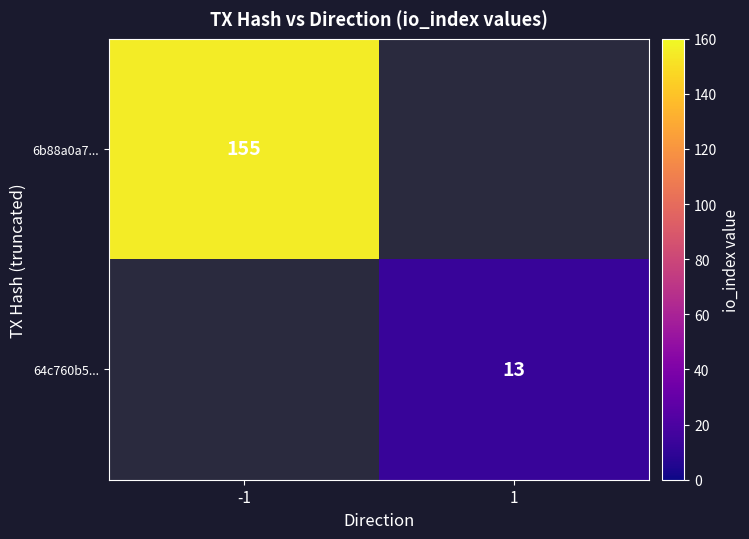

Which series has the widest spread of values?

6b88a0a7...